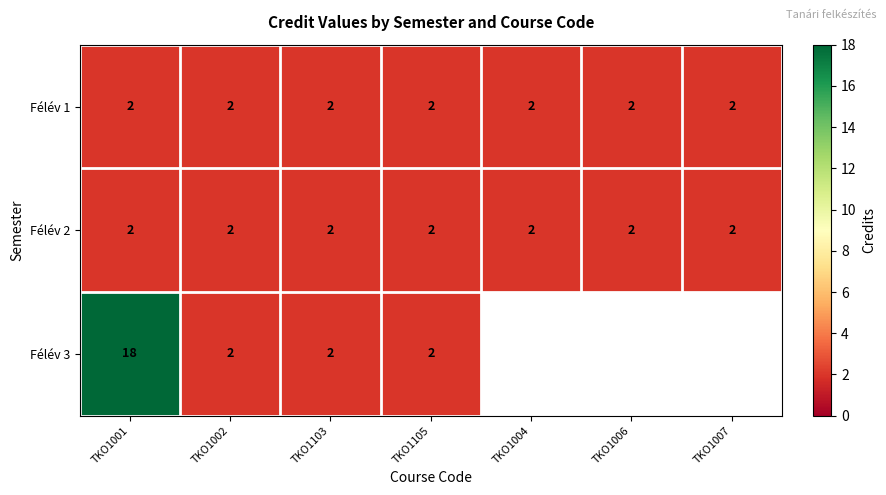

Between TKO1001 and TKO1002, which series saw the biggest shift?

Félév 3